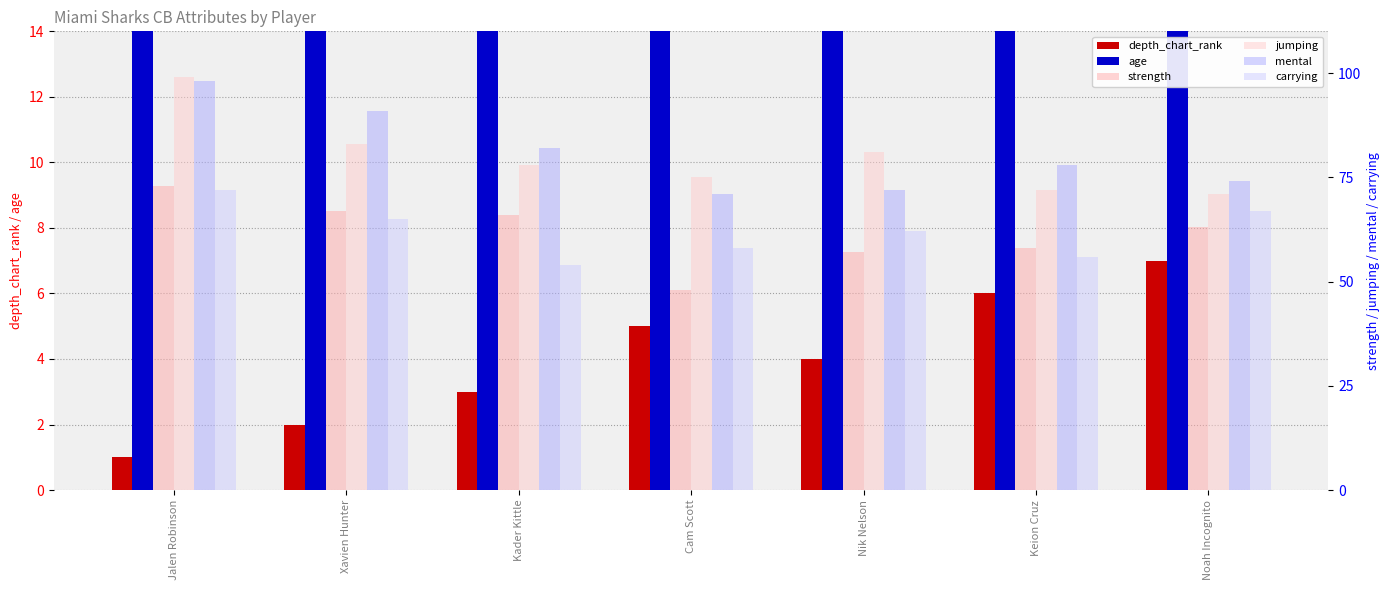

What is the difference between the jumping values at Noah Incognito and Jalen Robinson?

28